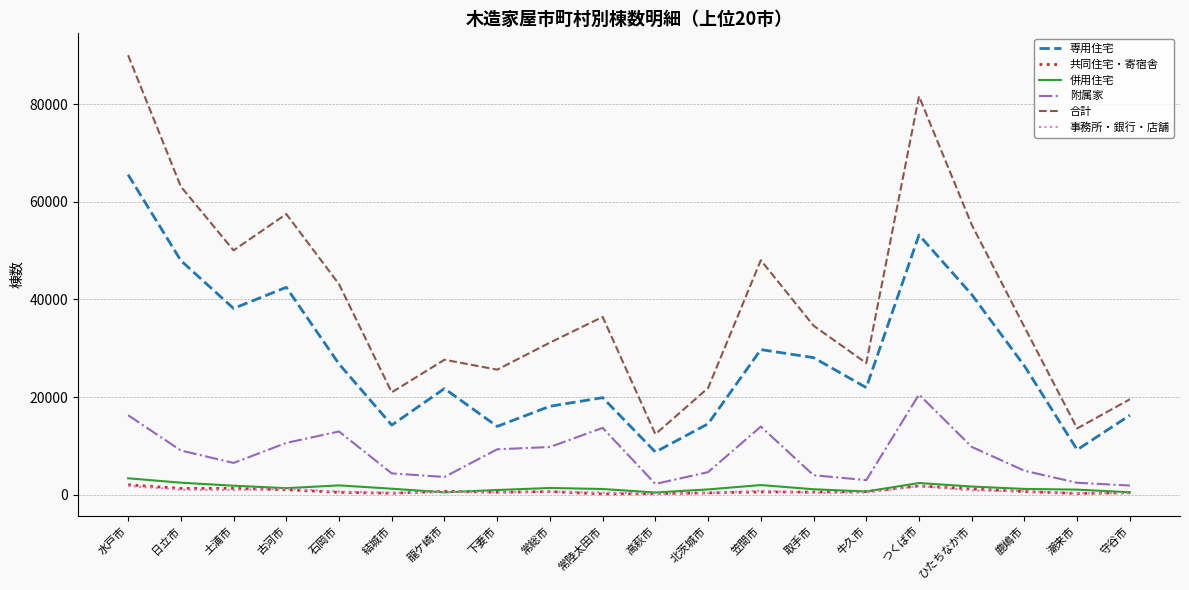

Which category has the highest value across all series?

水戸市